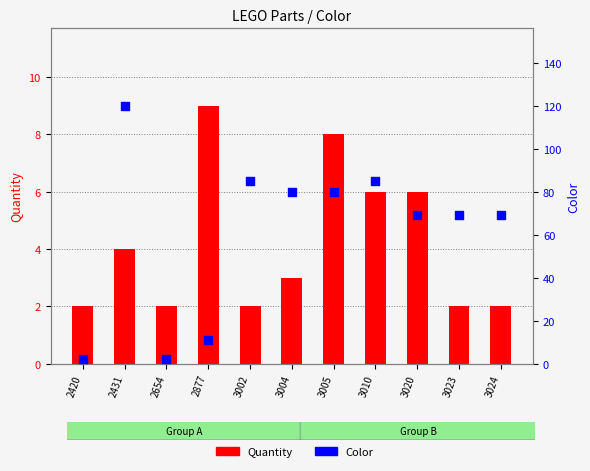

Which series has the largest Y range (max minus min)?

Color